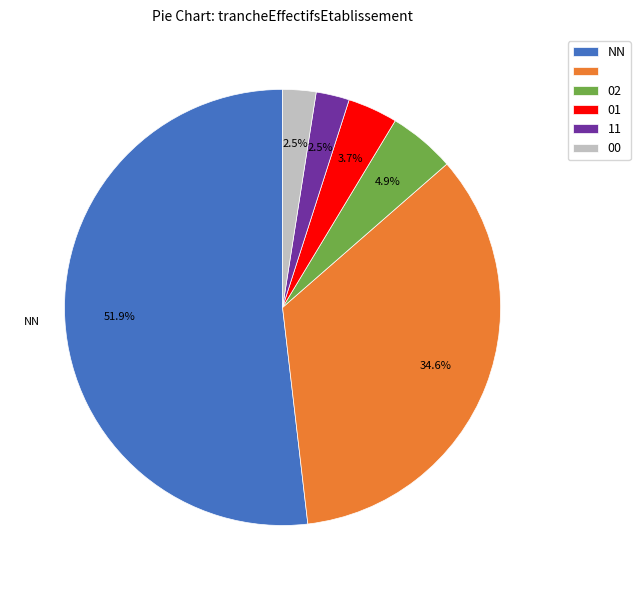

Does any single category account for the majority?

Yes